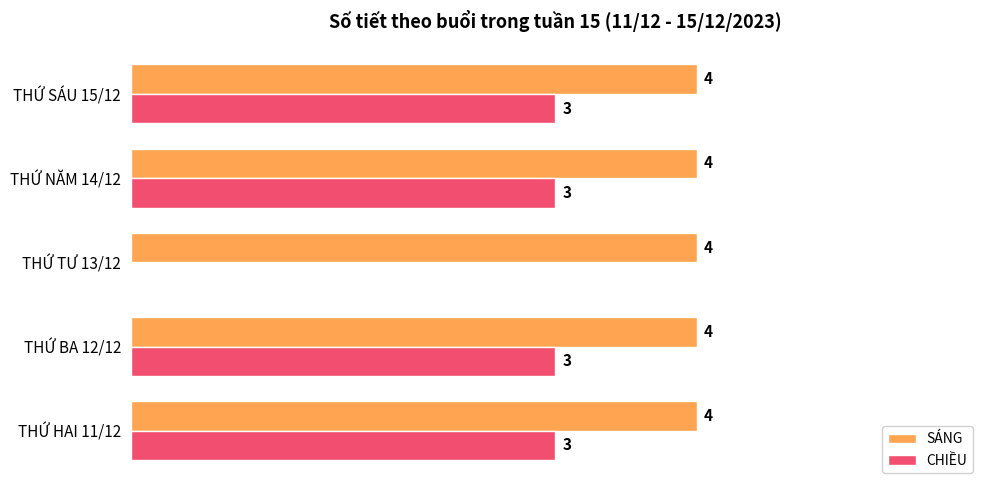

Is the value of CHIỀU at THỨ TƯ 13/12 greater than the value of SÁNG at THỨ NĂM 14/12?

No